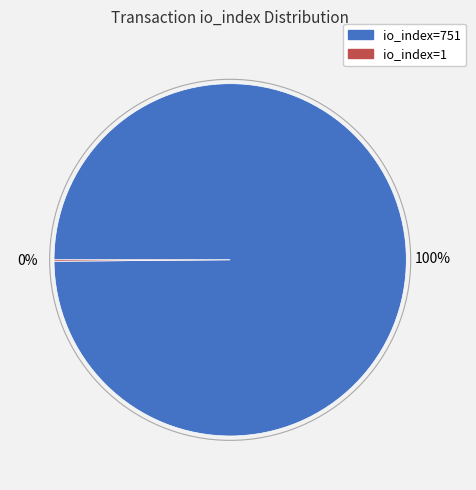

To the nearest percent, what portion does io_index=751 represent?

100%